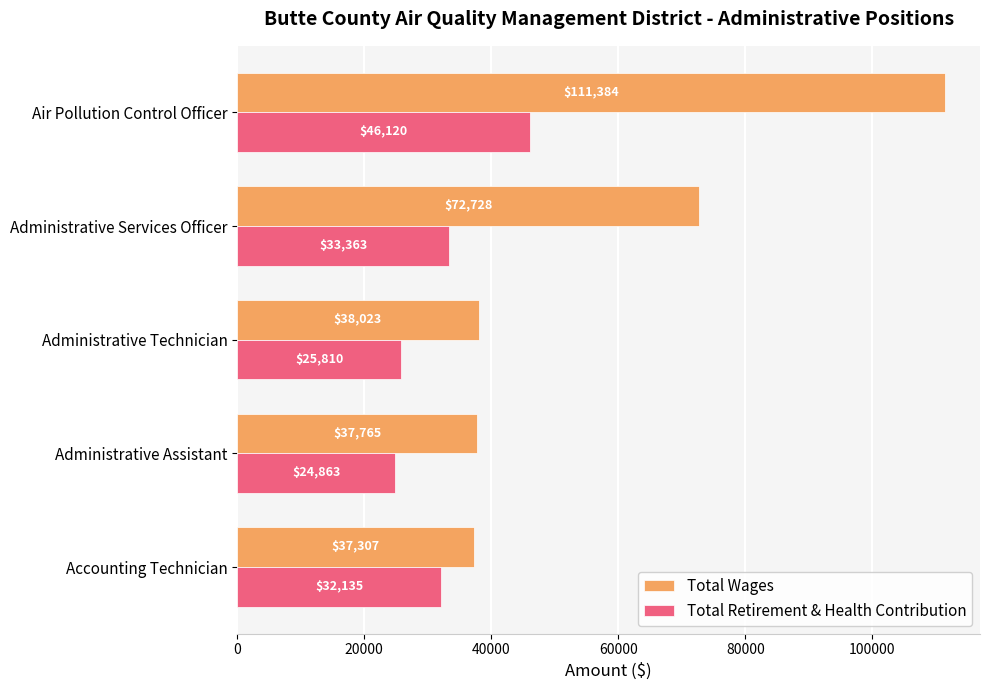

Rank the series by their average value, from lowest to highest.

Total Retirement & Health Contribution, Total Wages